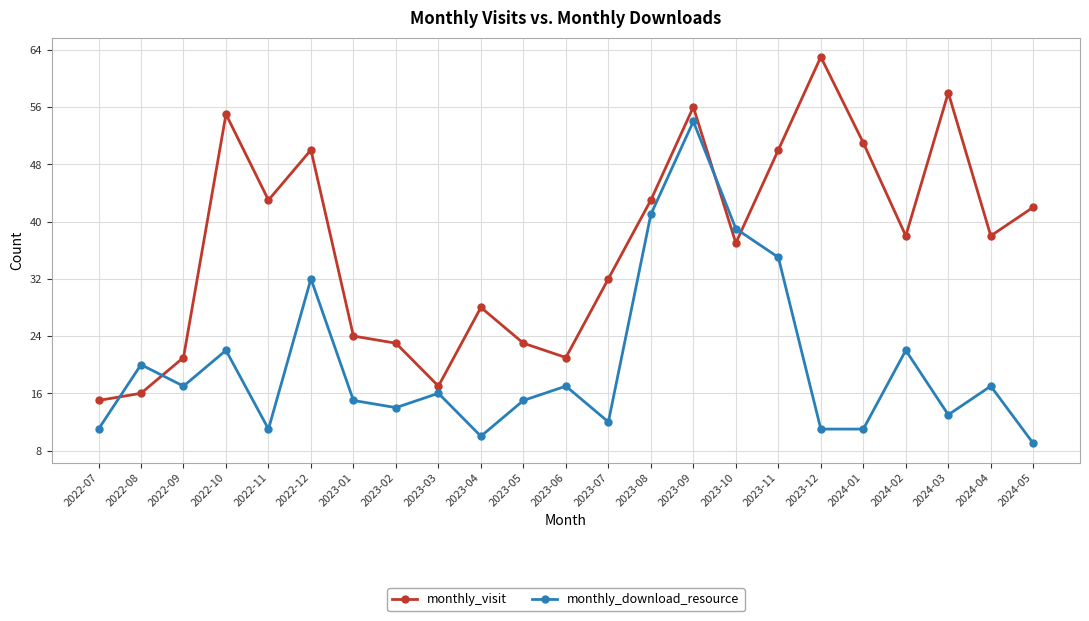

Is the value of monthly_download_resource at 2022-07 greater than the value of monthly_visit at 2024-01?

No